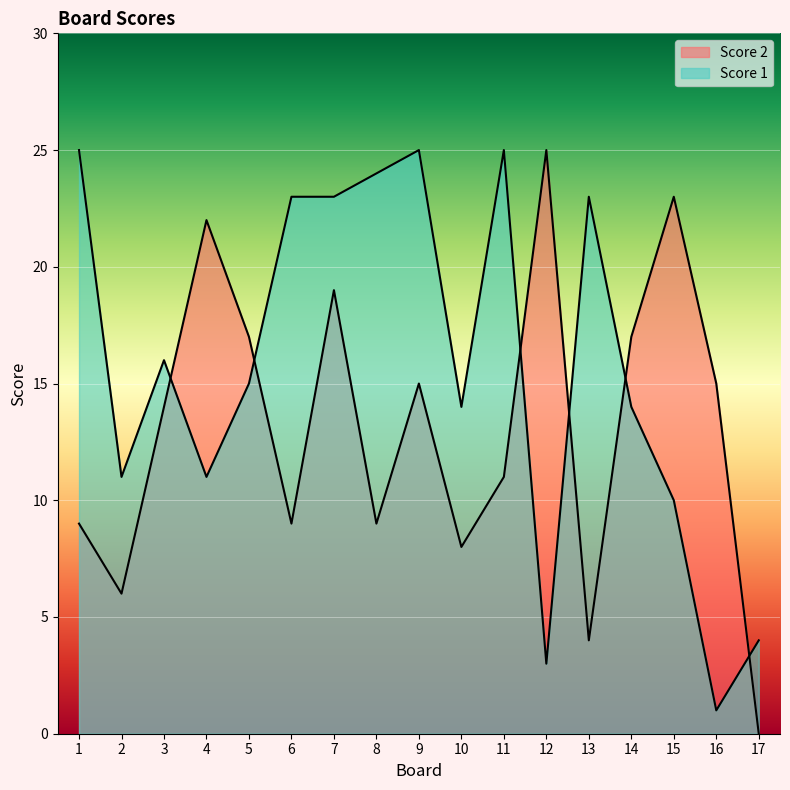

How many intersections are there between Score 1 and Score 2?

6